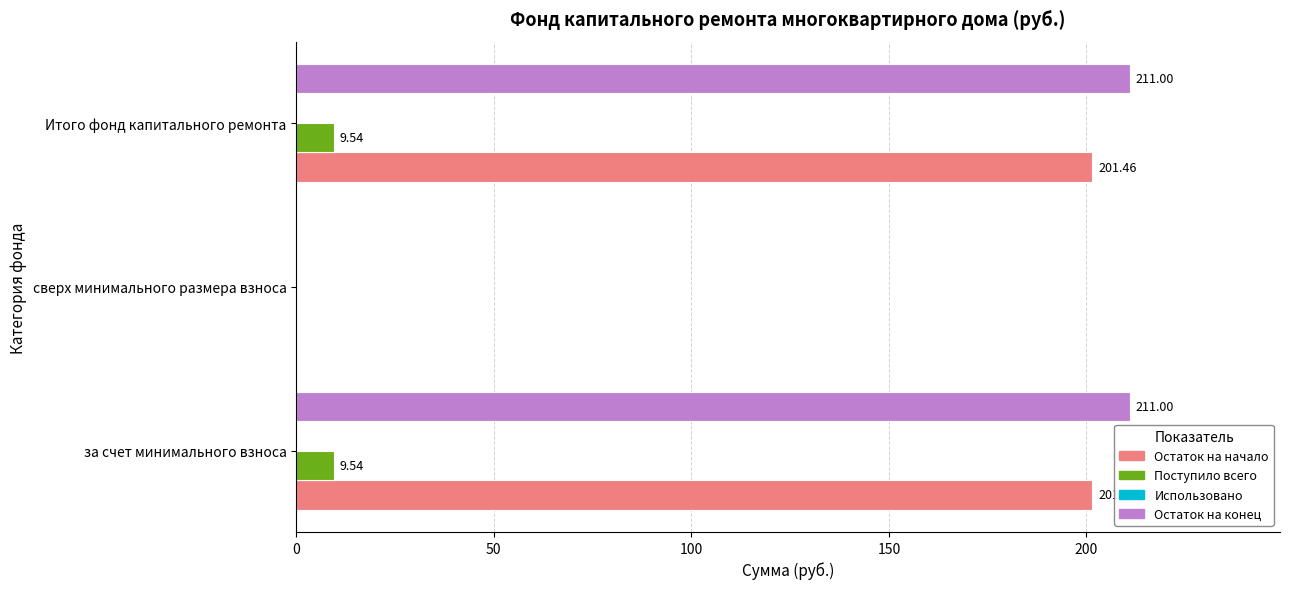

At which label is Остаток на конец closest to 105?

сверх минимального размера взноса